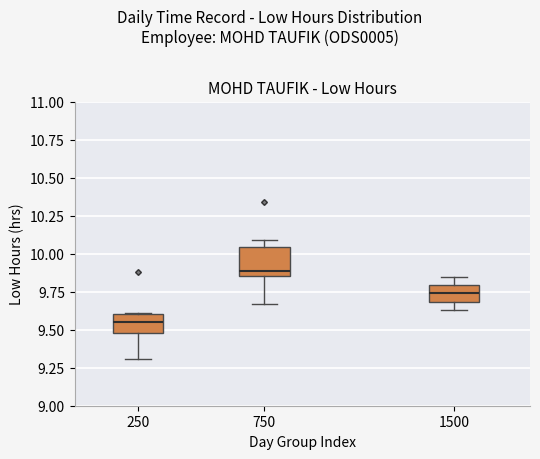

Reading left to right, transcribe this box plot: for each box, give where its median line is, the range the box spans, and where its two whiskers end, as read against the y-axis. The values are not printed on the chart, so give them approximately, as read against the axis.

250: median 9.55, box 9.50 to 9.60, whiskers 9.30 to 9.60
750: median 9.90, box 9.85 to 10.05, whiskers 9.65 to 10.10
1500: median 9.75, box 9.70 to 9.80, whiskers 9.65 to 9.85